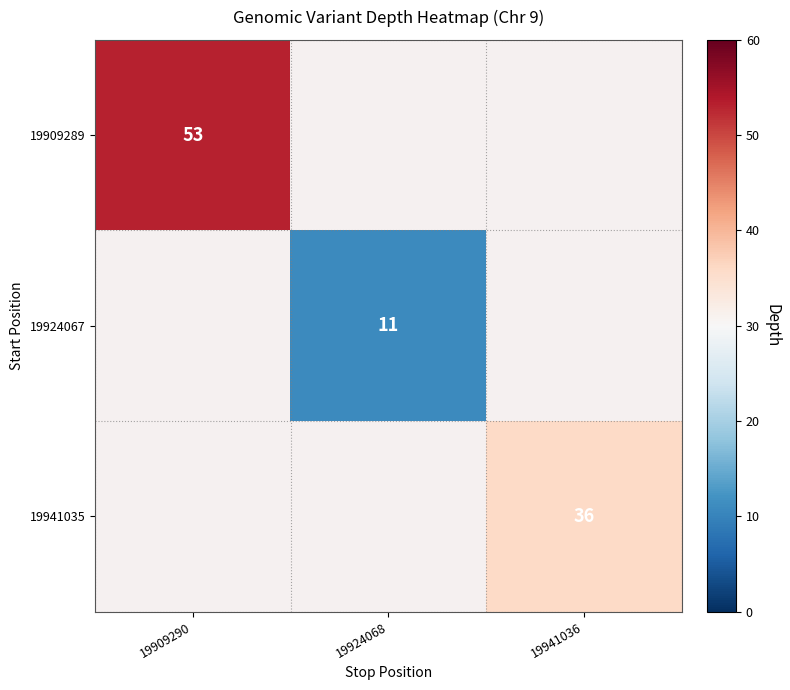

True or false: 19941035 has a value of 64 at 19941036.

False